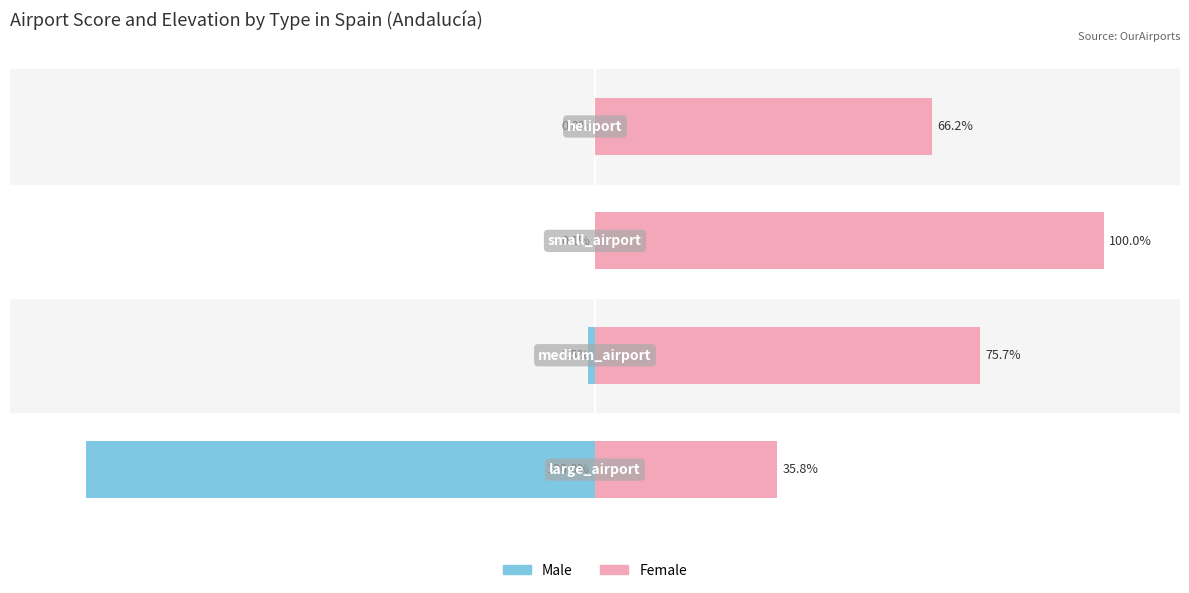

At which category is the sum across all series the highest?

2